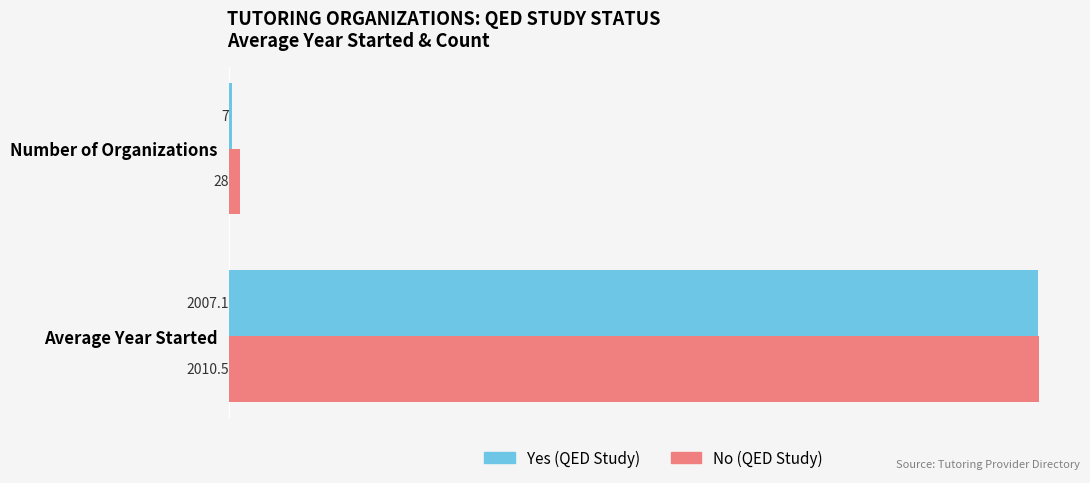

At which category is the sum across all series the highest?

Average Year Started